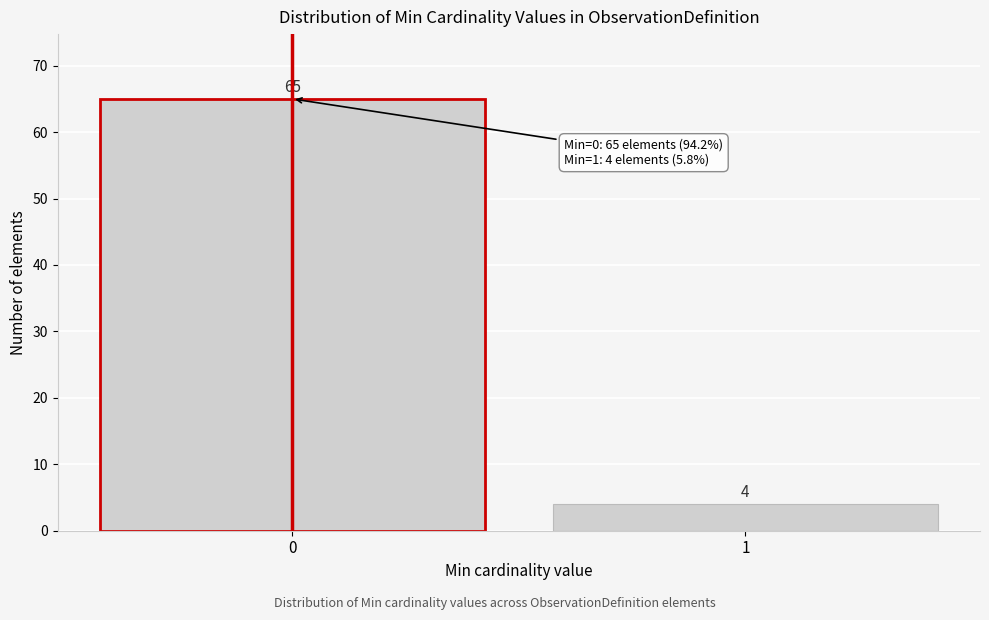

Reading left to right, transcribe all the data shown in this chart.

0=65	1=4